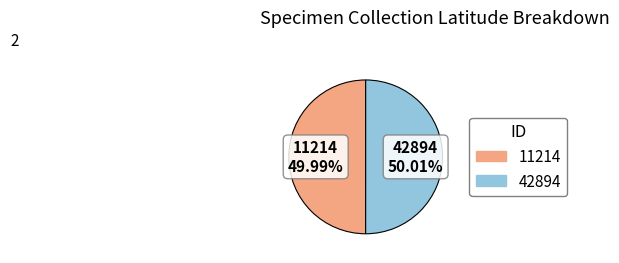

To the nearest percent, what portion does 42894 represent?

50%